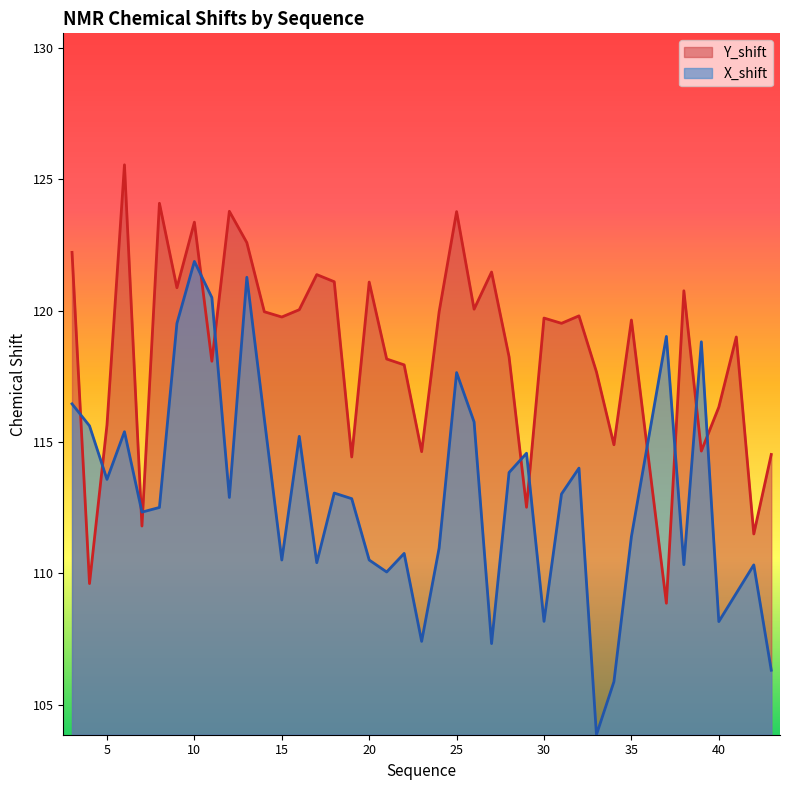

How many data points in Y_shift are above 119?

22